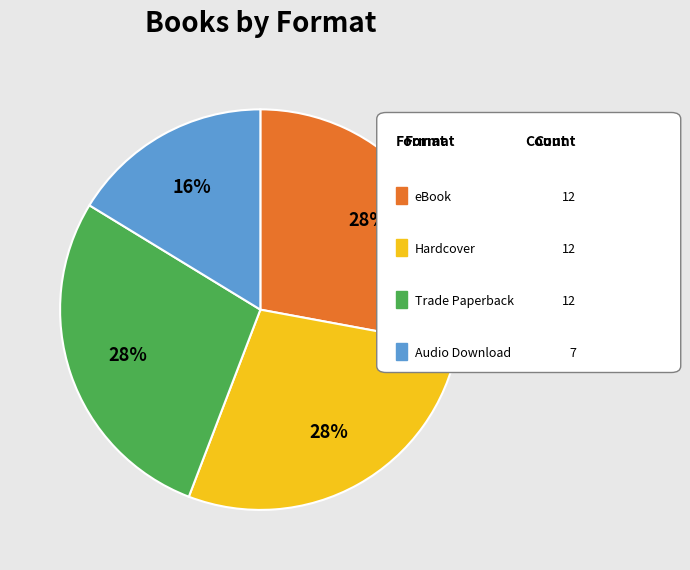

Is there any slice that represents more than half of the pie?

No